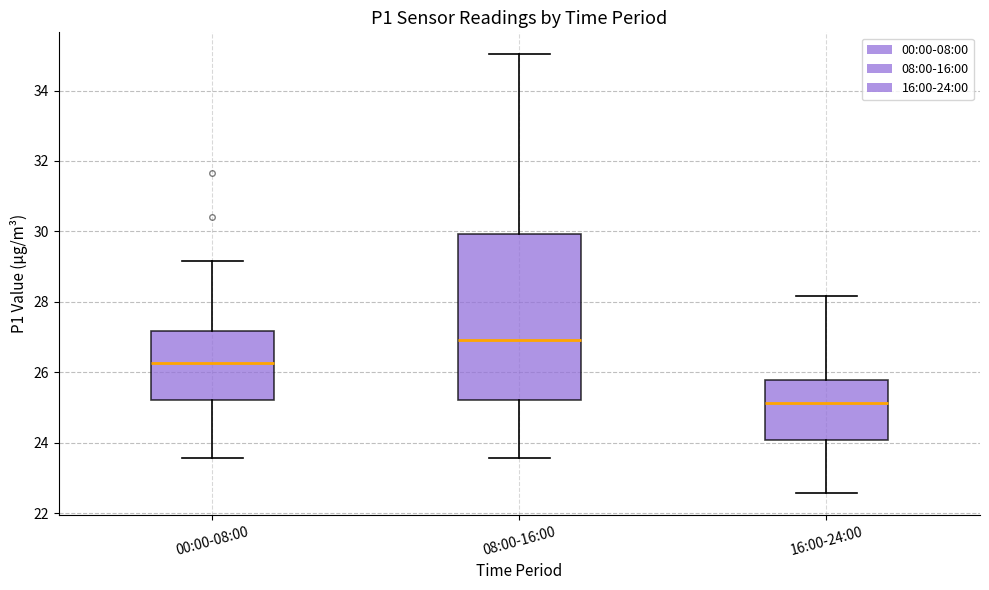

Reading left to right, transcribe this box plot: for each box, give where its median line is, the range the box spans, and where its two whiskers end, as read against the y-axis. The values are not printed on the chart, so give them approximately, as read against the axis.

00:00-08:00: median 26.2, box 25.2 to 27.2, whiskers 23.6 to 29.2
08:00-16:00: median 27.0, box 25.2 to 30.0, whiskers 23.6 to 35.0
16:00-24:00: median 25.2, box 24.0 to 25.8, whiskers 22.6 to 28.2